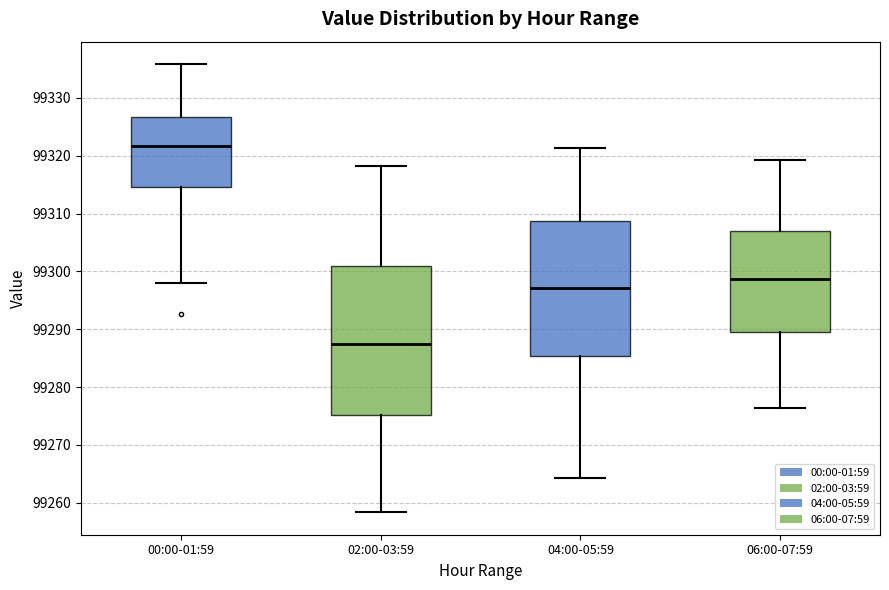

Which box is the tallest, from its lower edge to its upper edge?

02:00-03:59